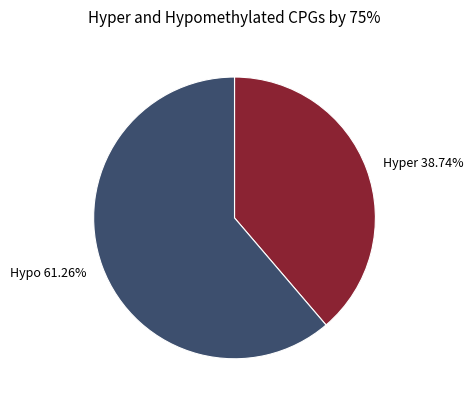

Do Hypo 61.26% and Hyper 38.74% together represent more than half of the pie?

Yes